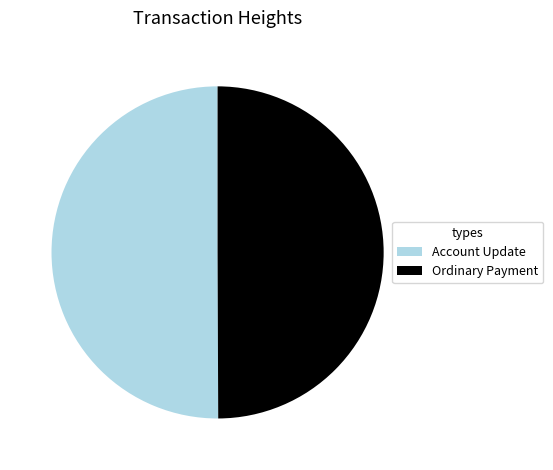

How many segments does this pie chart have?

2